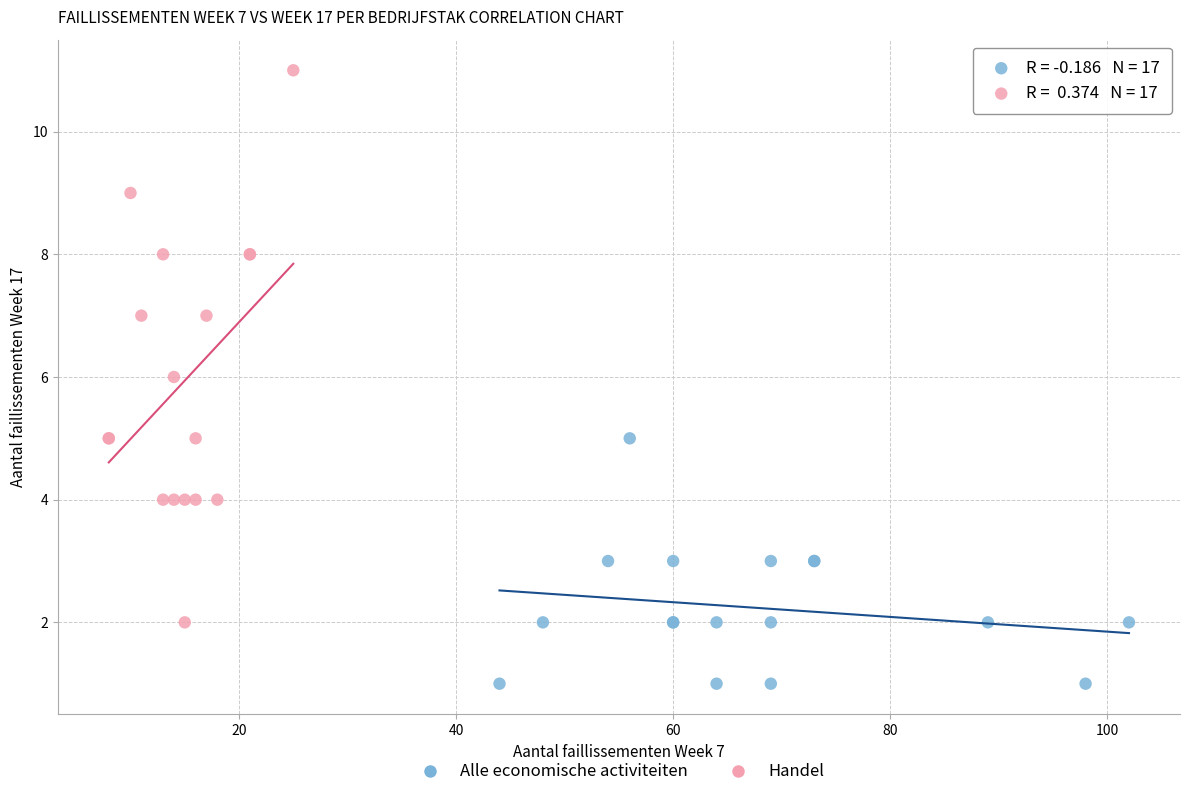

Which series contains the lowest Y value?

Alle economische activiteiten